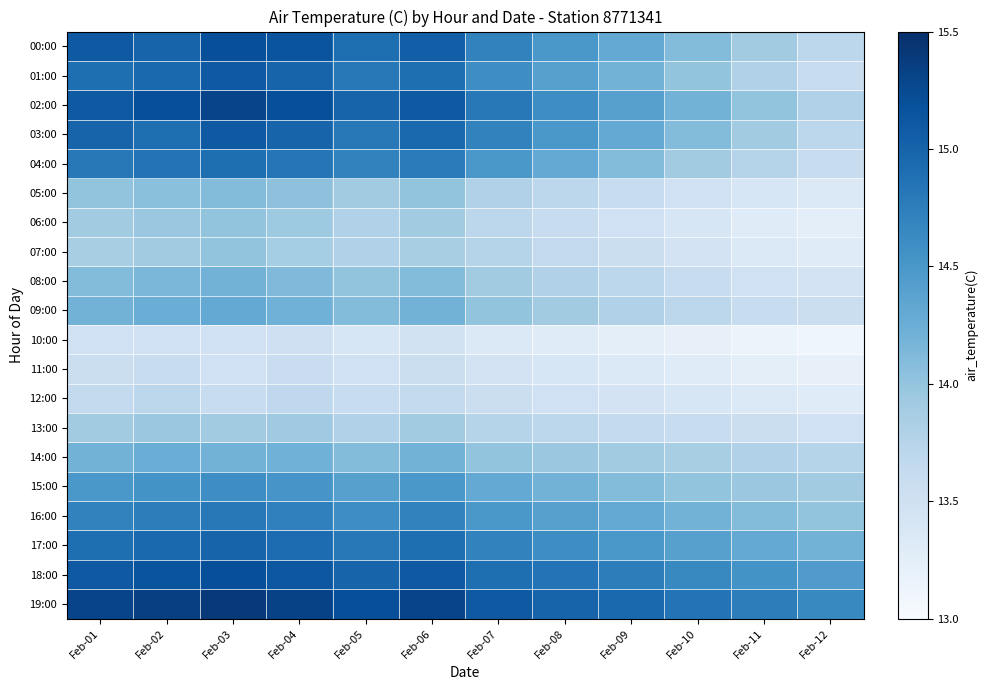

What is the difference between the highest and lowest values at Feb-07?

1.8